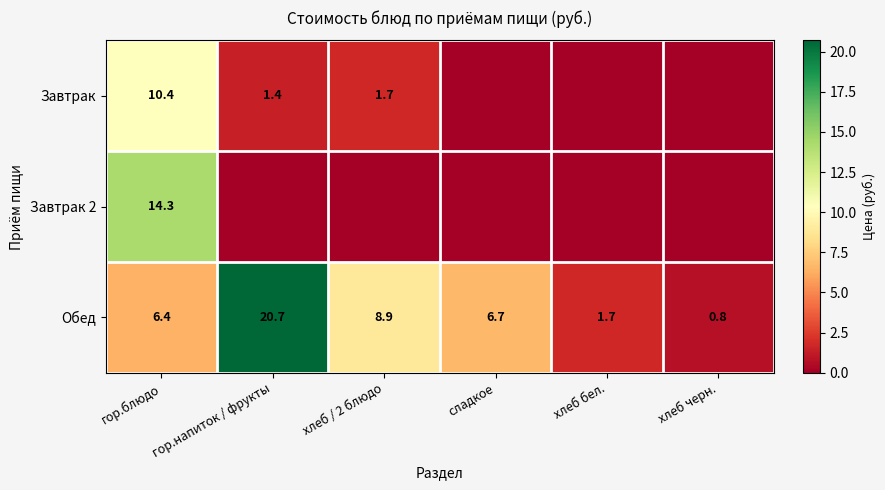

True or false: Завтрак 2 has a value of 14.3 at гор.блюдо.

True